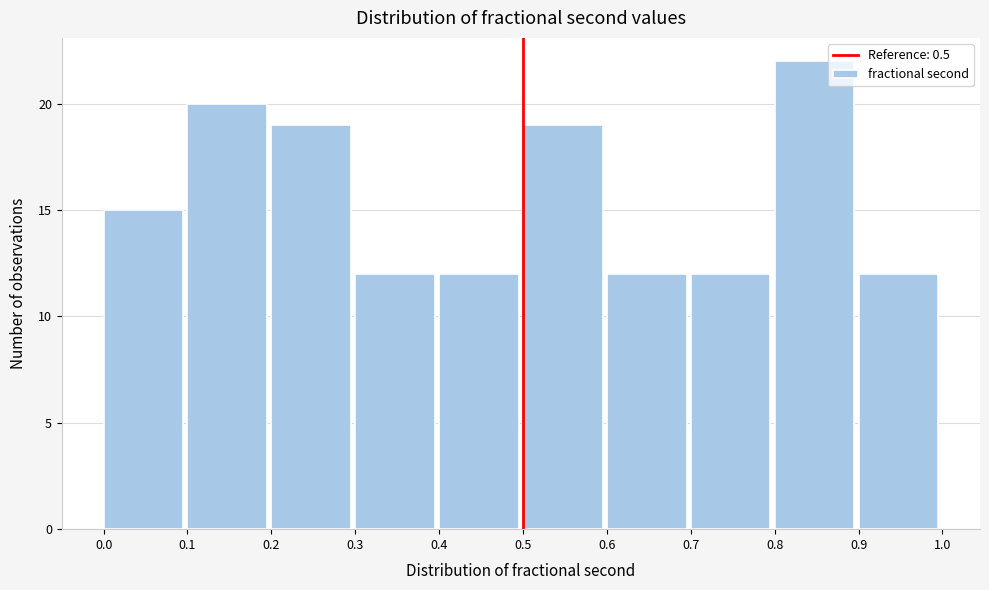

Which range on the x-axis has the tallest bar?

0.8 to 0.9